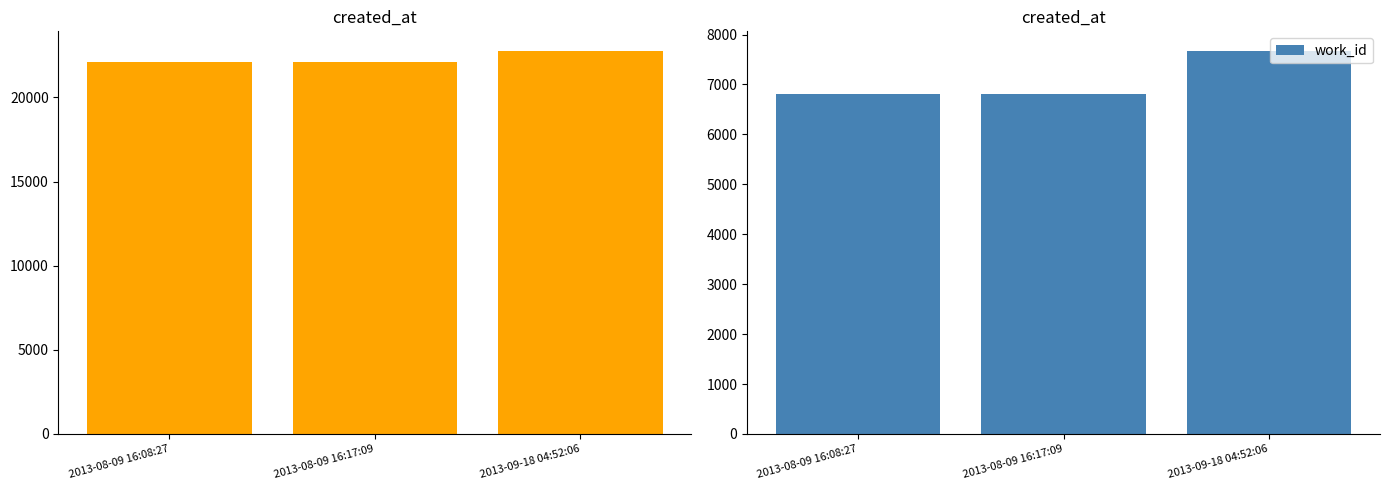

How many bars are there in total?

6